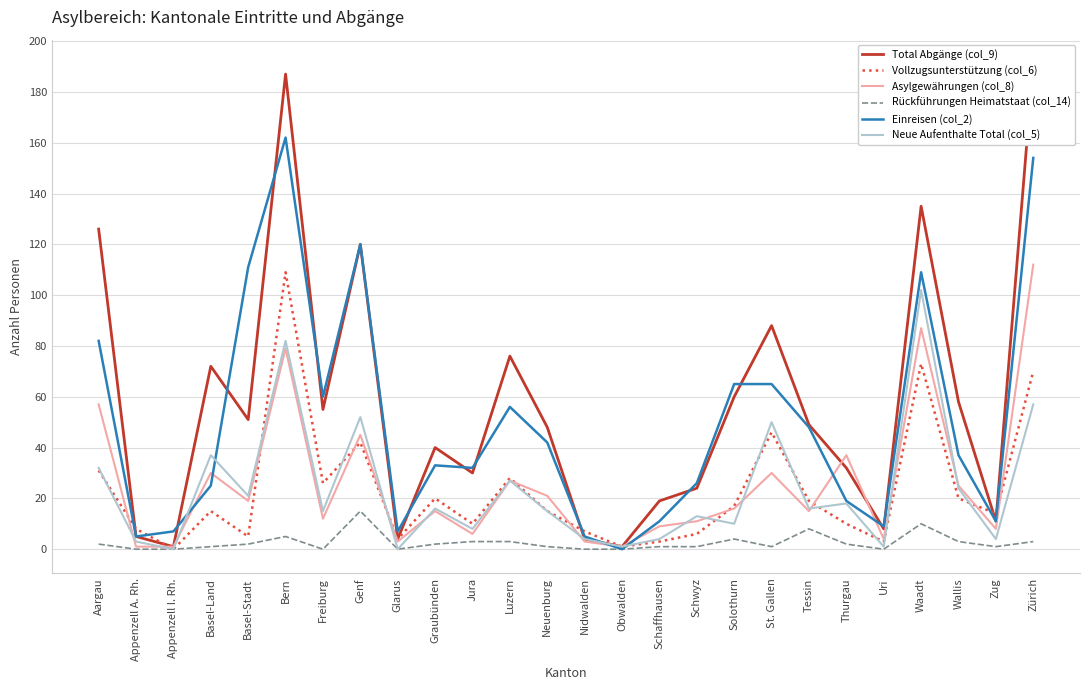

What position from the right is Uri?

5